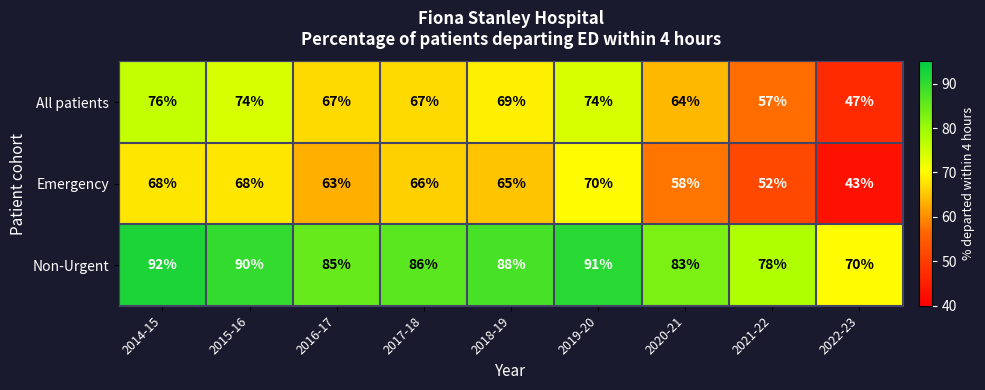

How many series are shown in this chart?

3